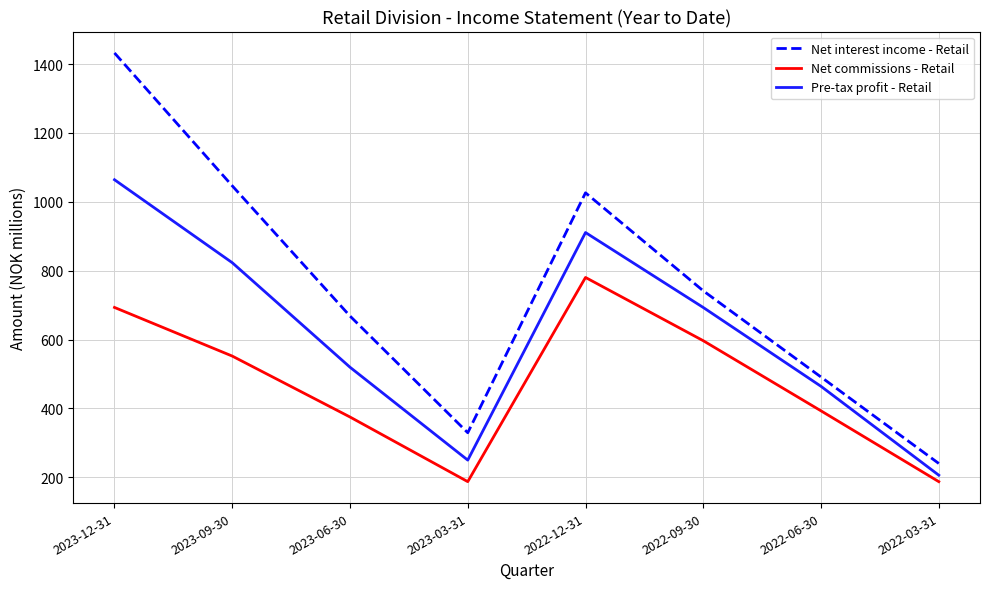

What is the difference between the highest and lowest values at 2022-06-30?

98.3